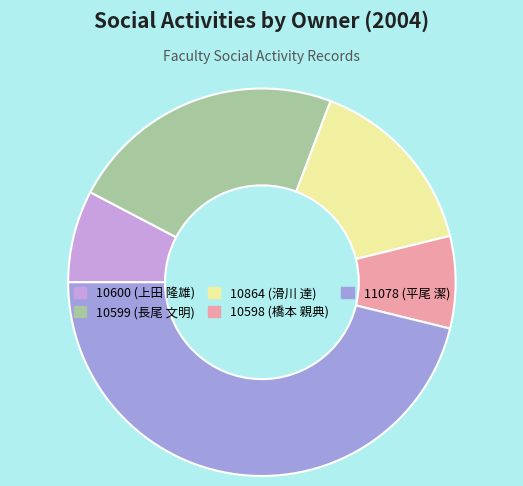

What is the ratio of the value at 10864 (滑川 達) to the value at 10600 (上田 隆雄)?

2.0